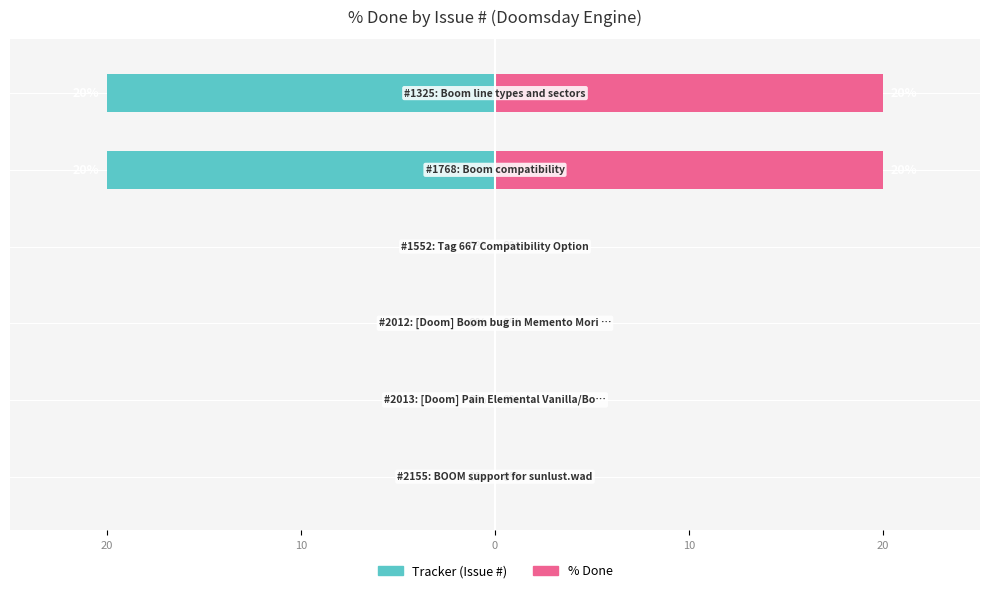

List the series in order of their peak value, lowest first.

Tracker, % Done